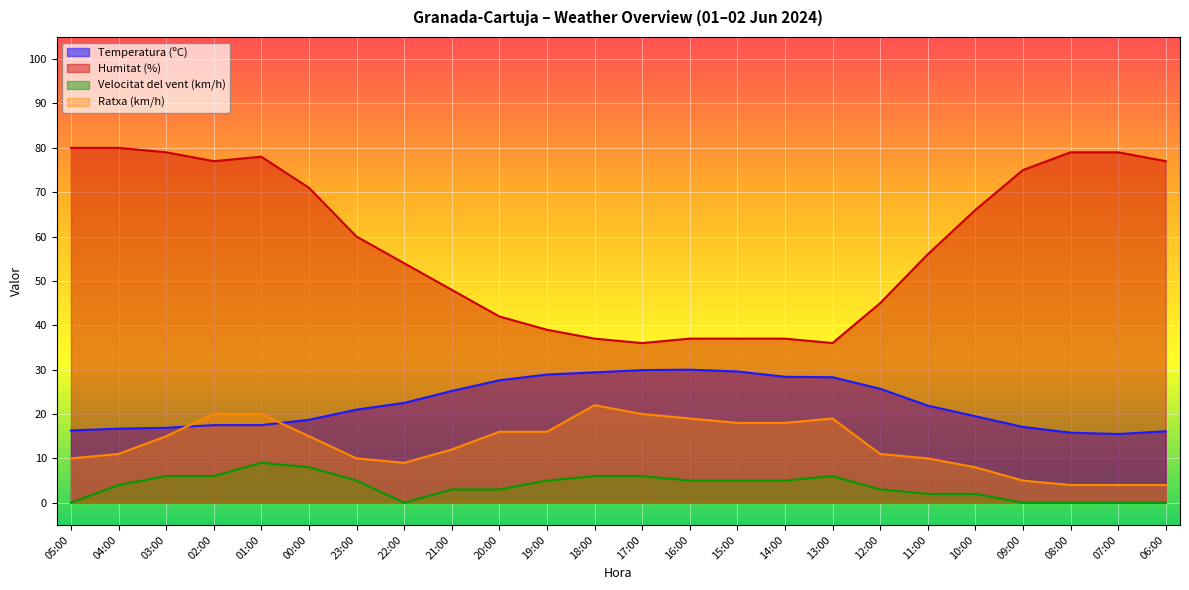

What is the sum of all Temperatura (ºC) values?

536.0